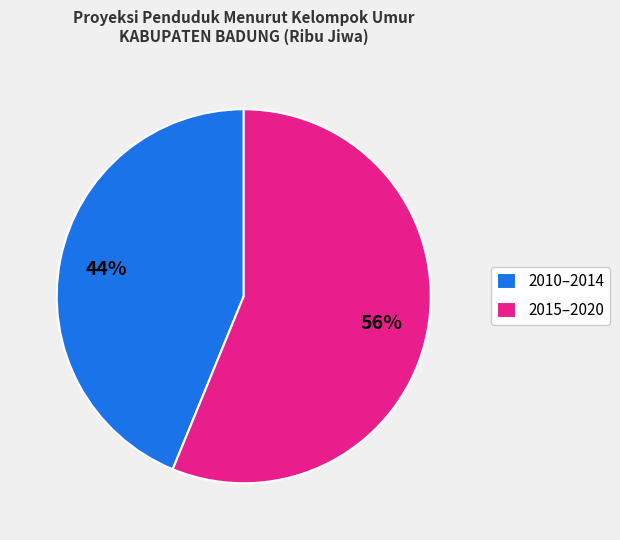

How many segments does this pie chart have?

2